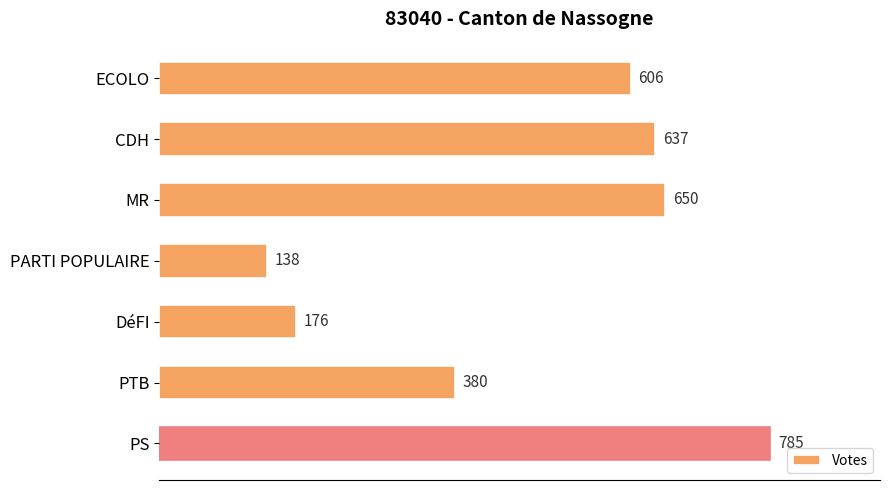

How many bars are there in total?

7